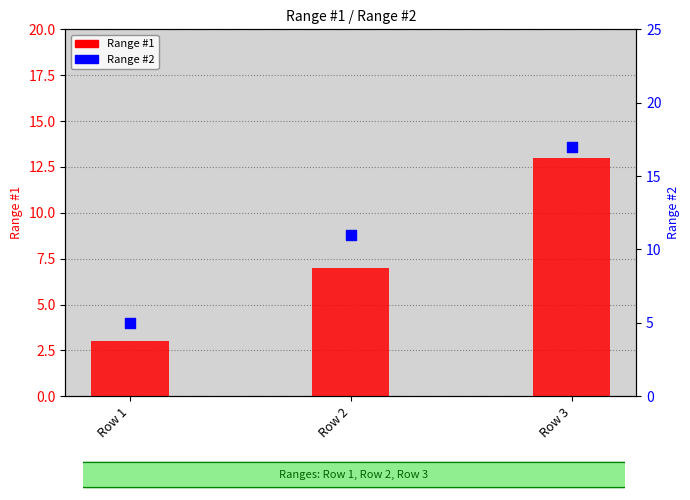

At how many categories does at least one series exceed 6?

2